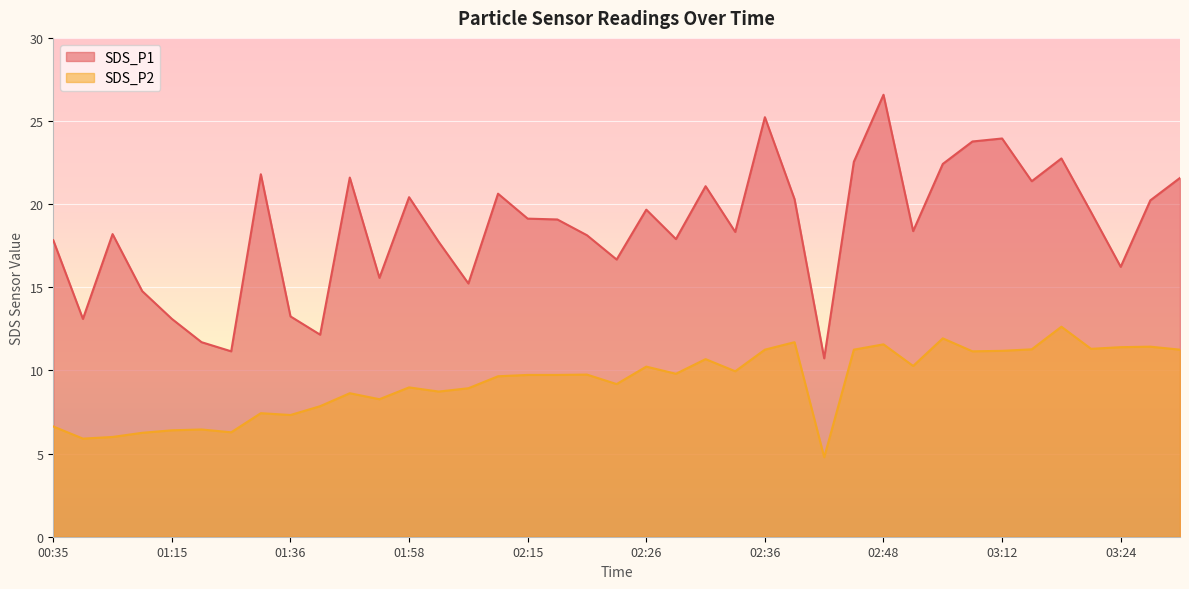

What is the total value across all series at 03:12?

35.1